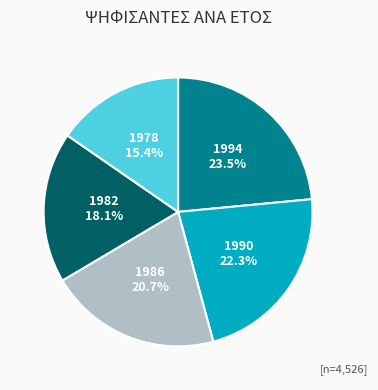

How many slices are in this pie chart?

5